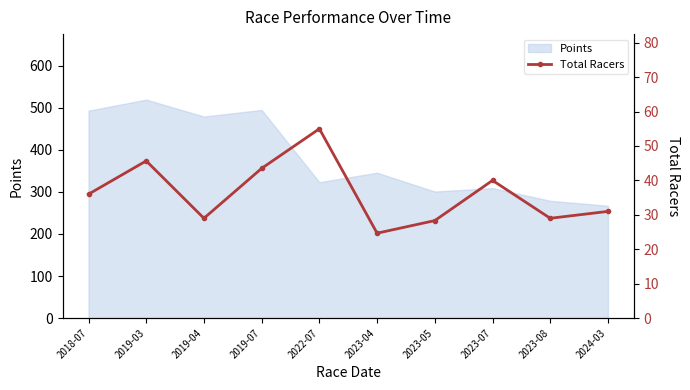

What is the label of the 6th point from the left?

2023-04